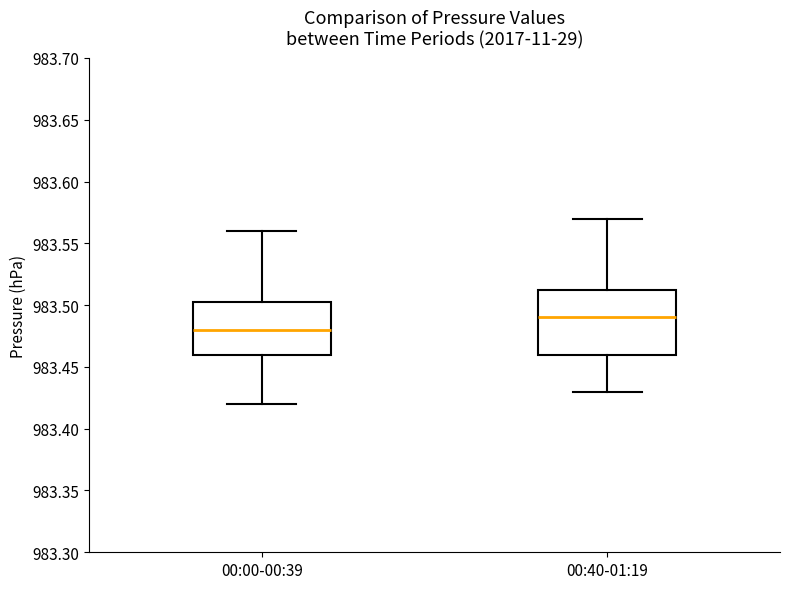

Which box's median line is the lowest?

00:00-00:39